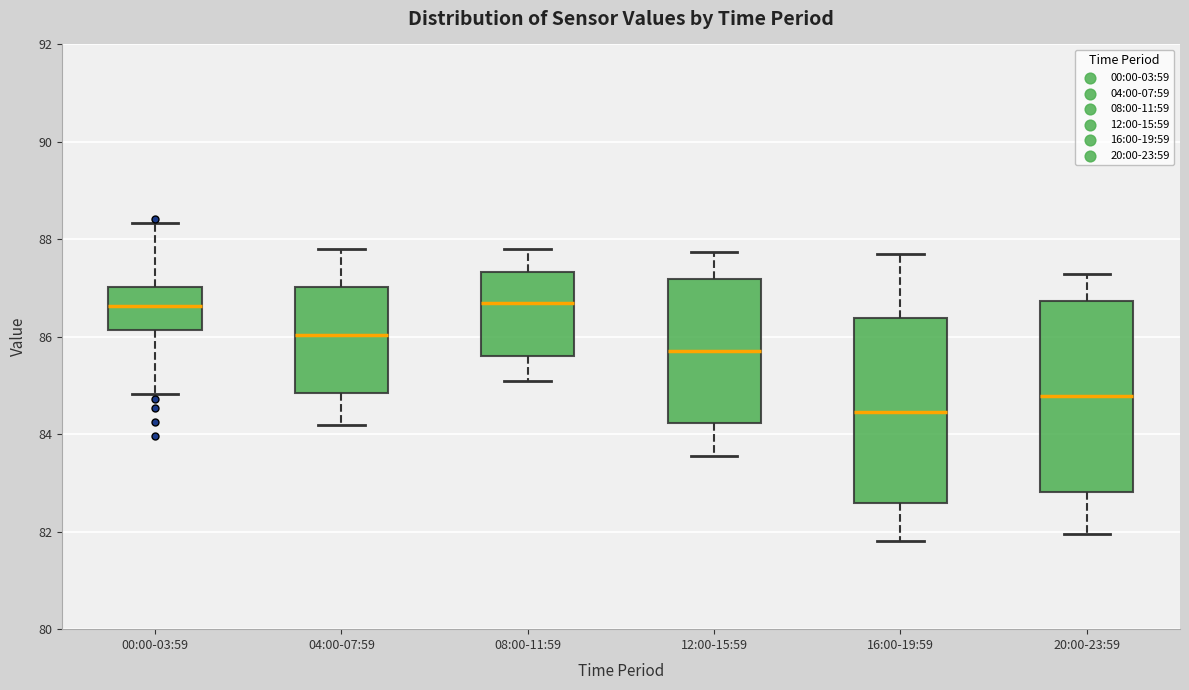

Which box's median line is the lowest?

16:00-19:59